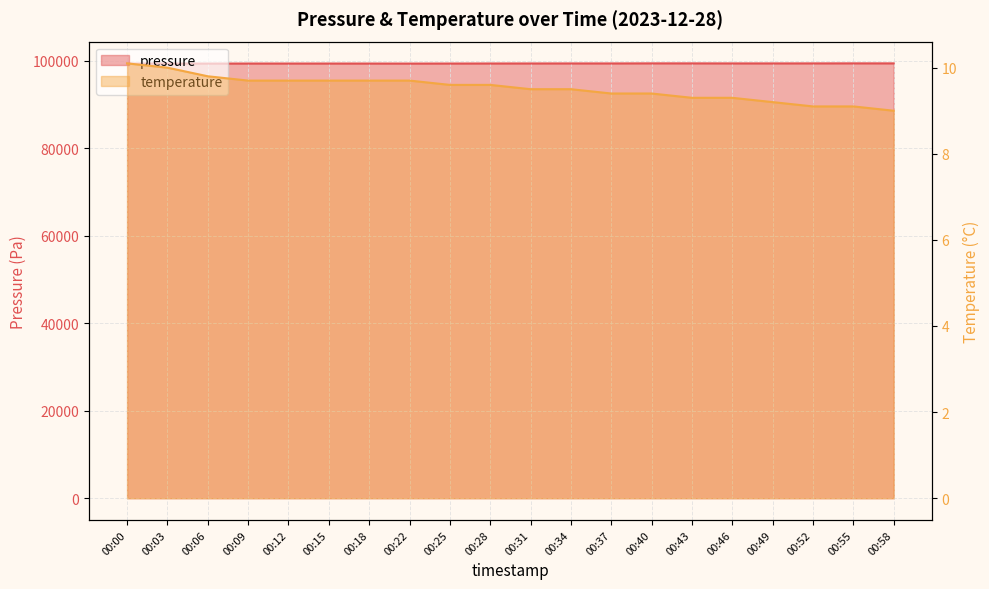

True or false: temperature and pressure intersect in this chart.

False